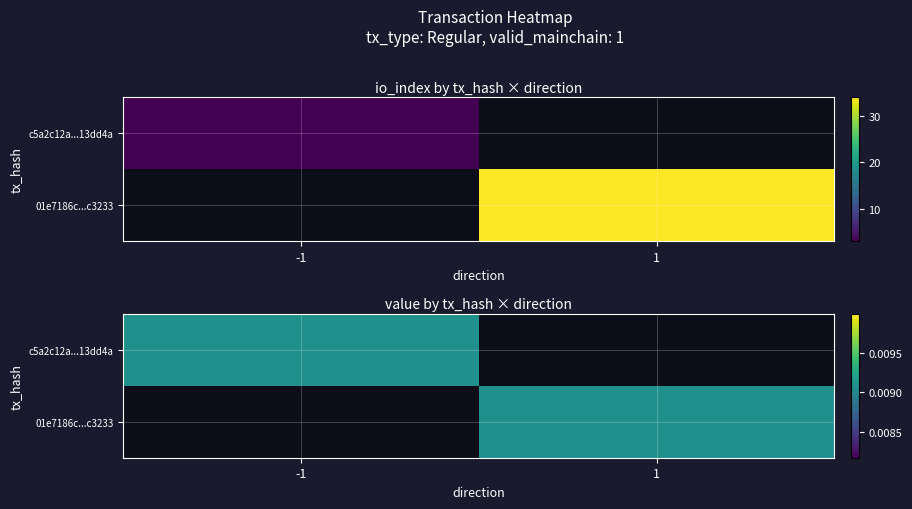

How many data points in c5a2c12a470cf9f20b4dad2bc70c1650013dd4a are less than 3?

1